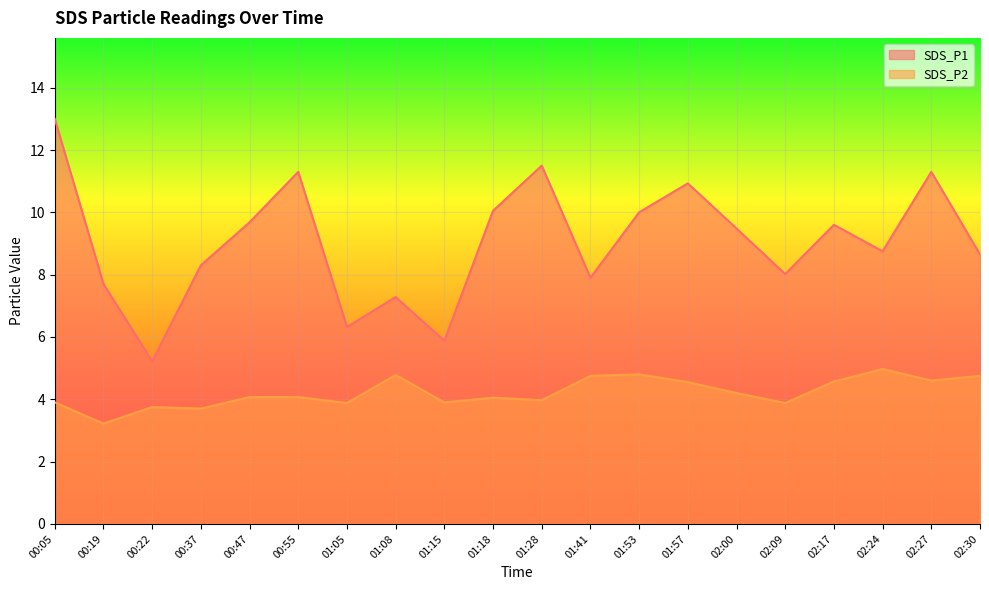

Reading left to right, list all the values displayed in this chart.

SDS_P1: 13.0	7.7	5.2	8.3	9.7	11.3	6.3	7.3	5.9	10.1	11.5	7.9	10.0	10.9	9.5	8.0	9.6	8.8	11.3	8.7
SDS_P2: 3.9	3.2	3.8	3.7	4.1	4.1	3.9	4.8	3.9	4.0	4.0	4.8	4.8	4.5	4.2	3.9	4.6	5.0	4.6	4.8